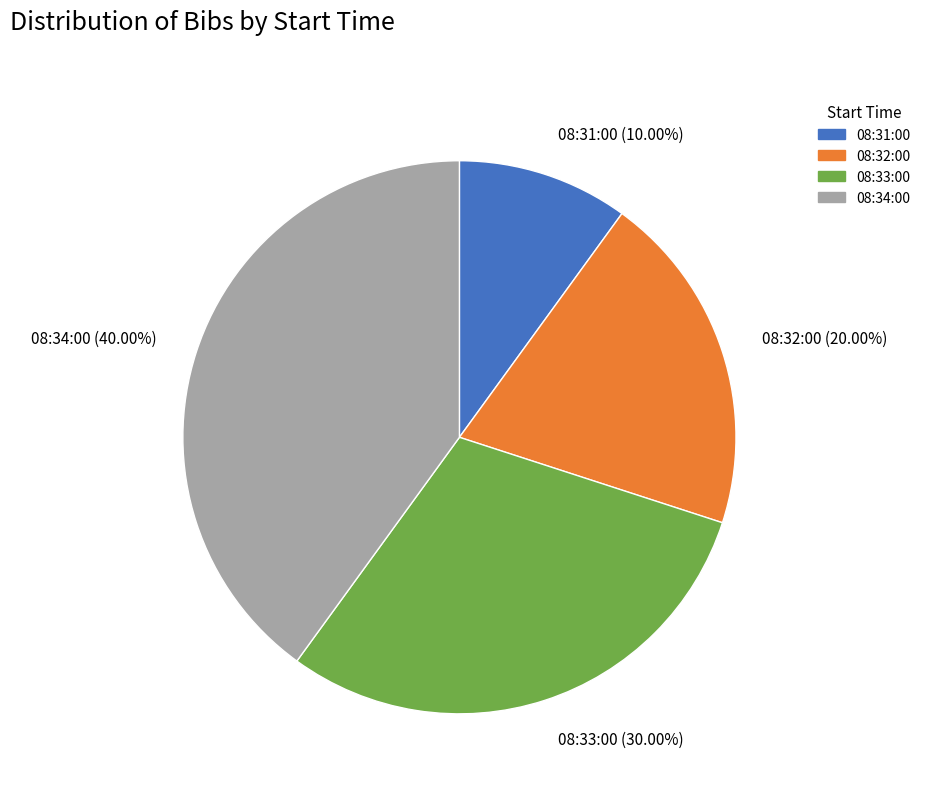

The 08:33:00 slice represents 30% of the pie. True or false?

True